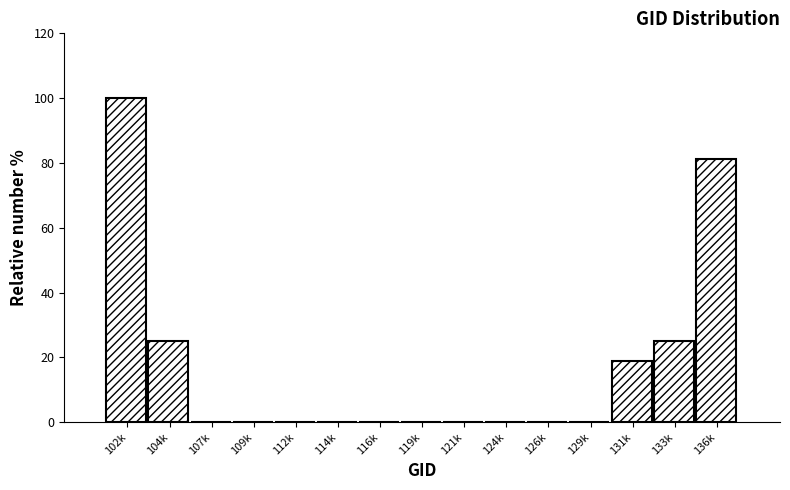

The chart shows a value of 0.0 at 129k. True or false?

True